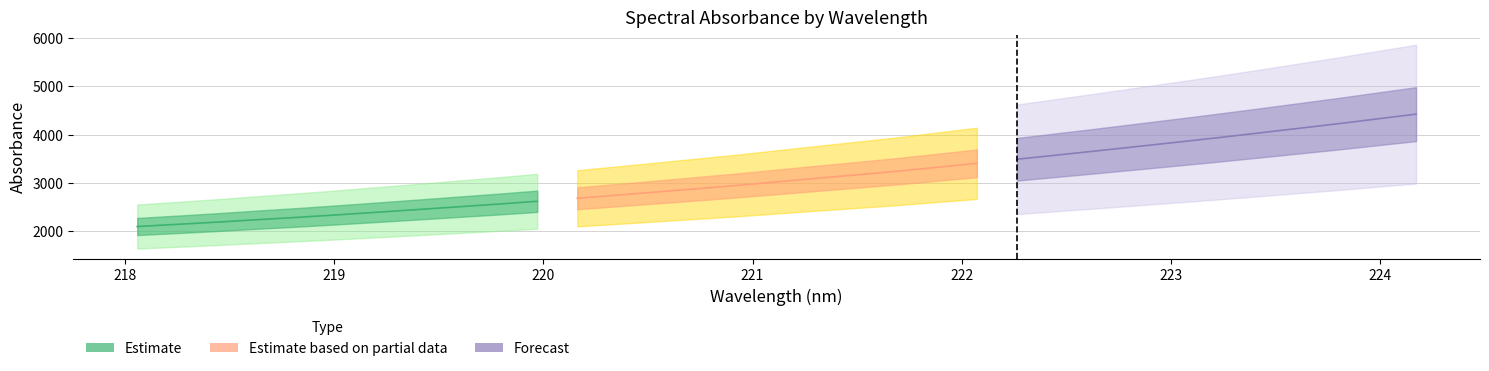

True or false: x has a value of 220.5 at 13.

True